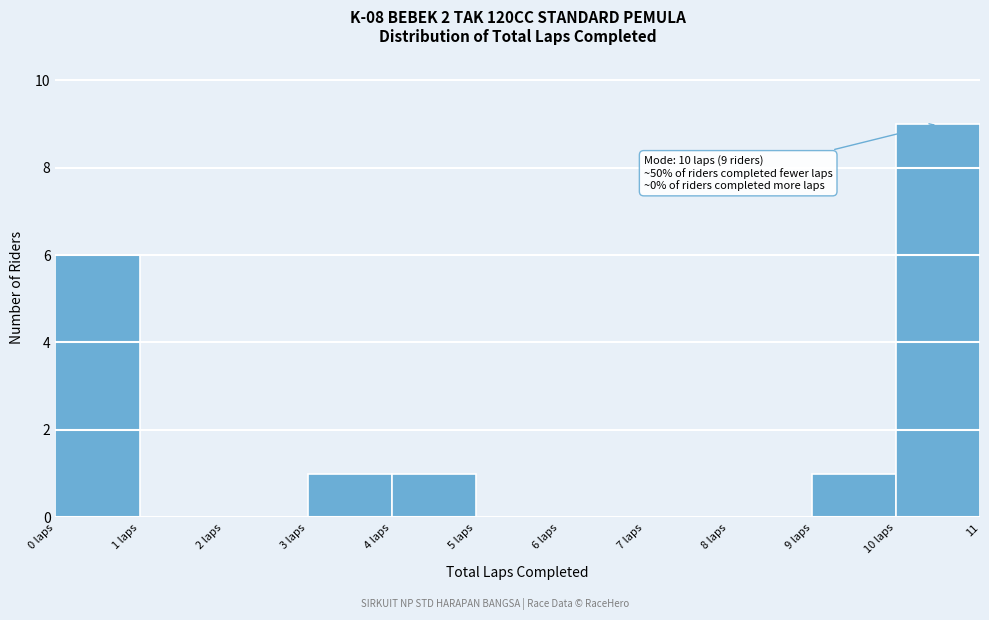

Reading left to right, transcribe all the data shown in this chart.

0 laps=6	1 laps=0	2 laps=0	3 laps=1	4 laps=1	5 laps=0	6 laps=0	7 laps=0	8 laps=0	9 laps=1	10 laps=9